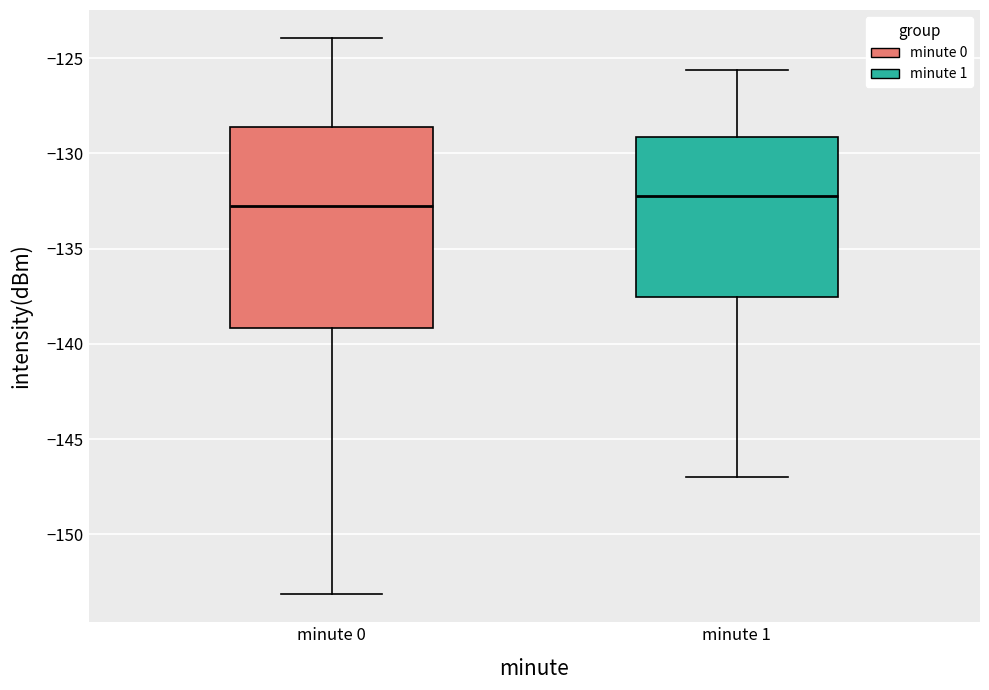

Which box's median line is the highest?

minute 1